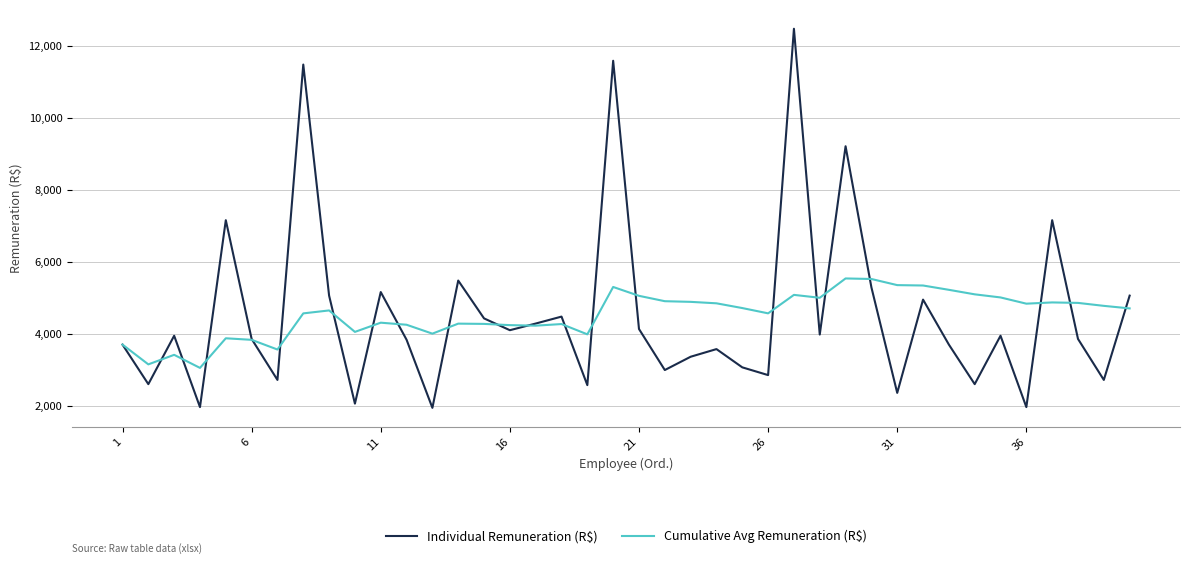

What is the minimum value shown in the chart?

1952.5